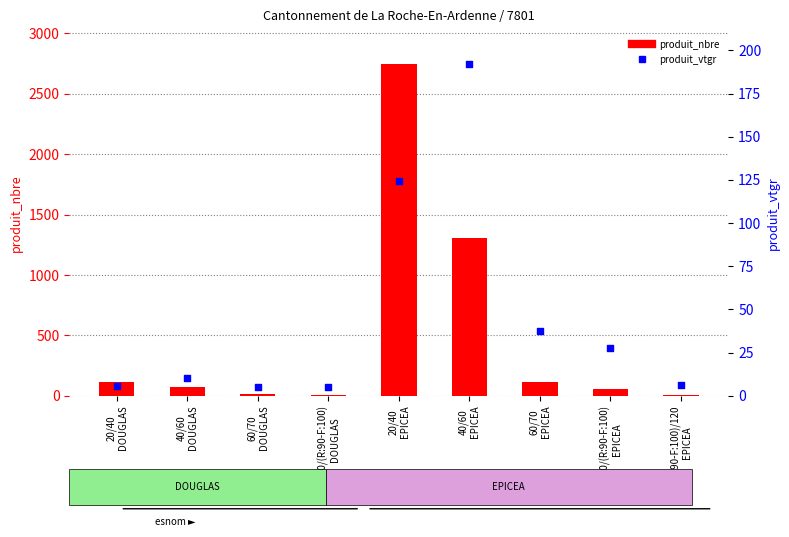

Which series reaches the minimum Y coordinate?

produit_vtgr